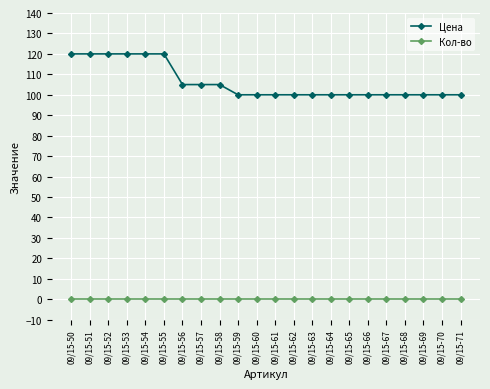

Is it true that Цена equals 171 at 09/15-61?

False